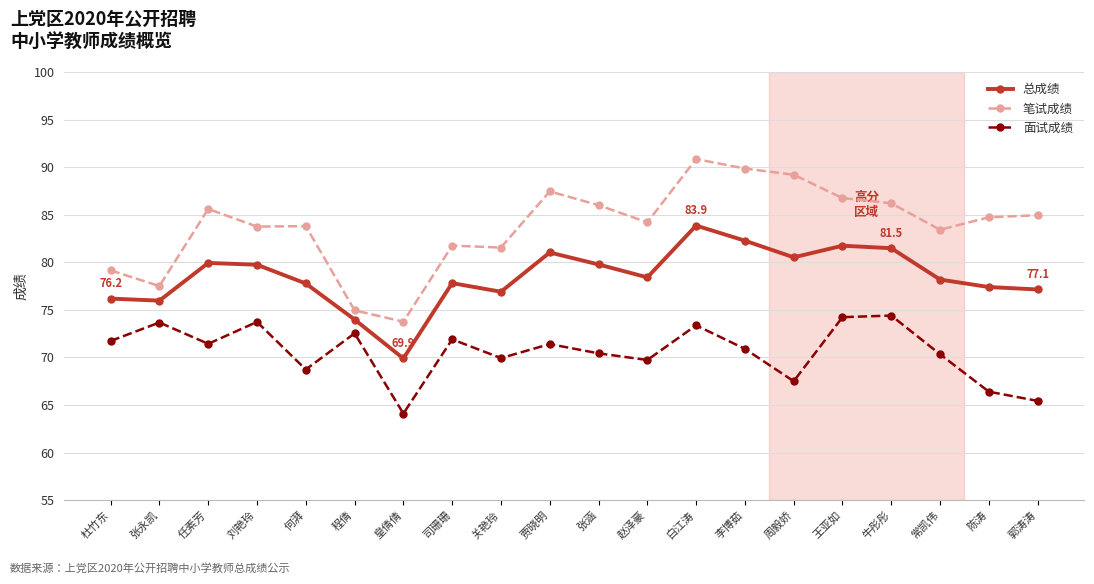

Rank the series by their average value, from highest to lowest.

笔试成绩, 总成绩, 面试成绩